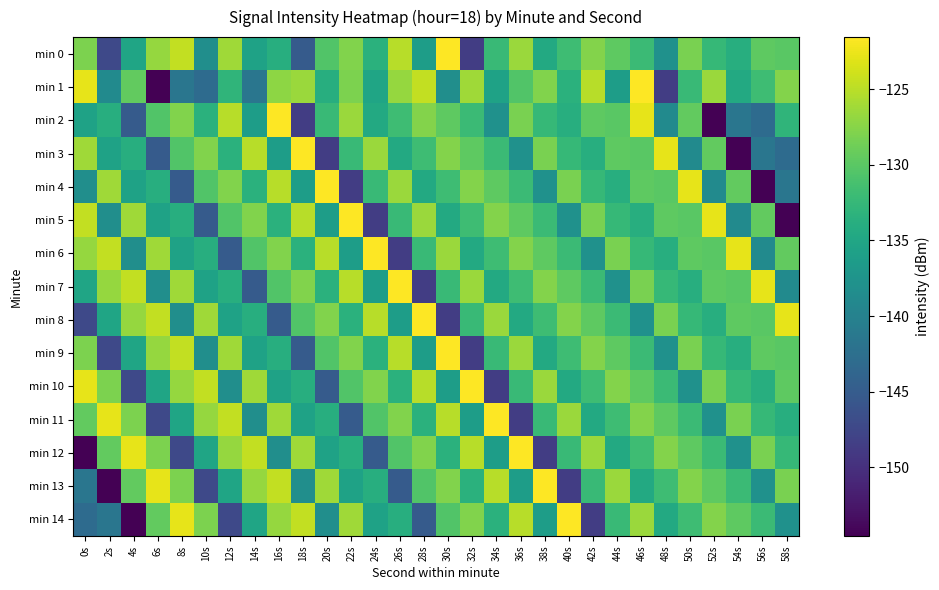

What is the total value across all series at 58s?

-2012.8